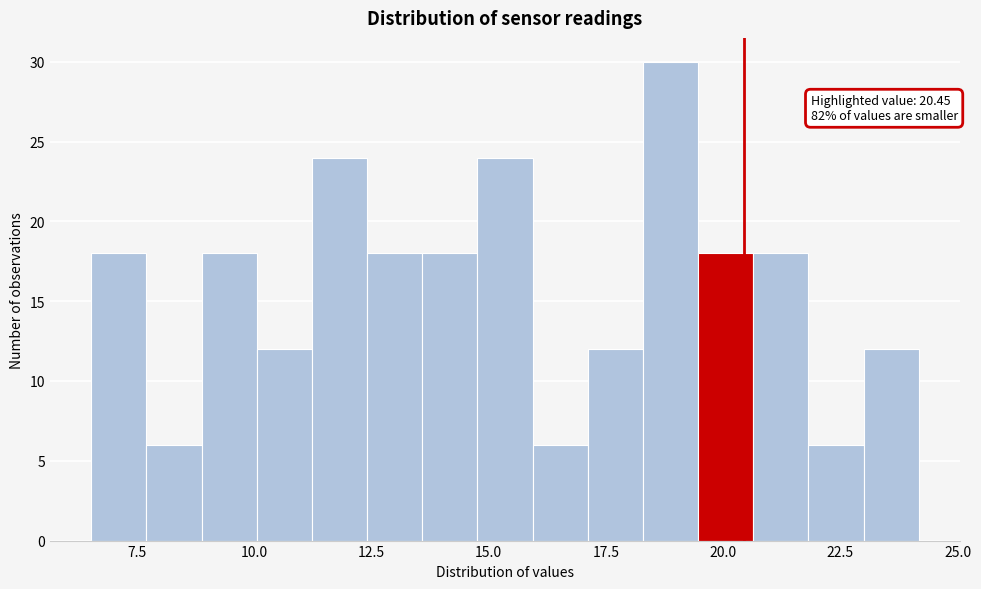

Around what value on the x-axis is the tallest bar? Give the approximate position of its centre, as read against the axis.

19.0